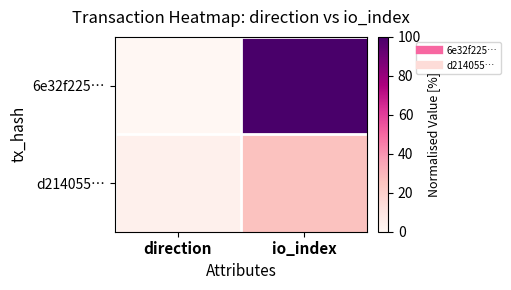

What is the maximum value shown in the chart?

100.0